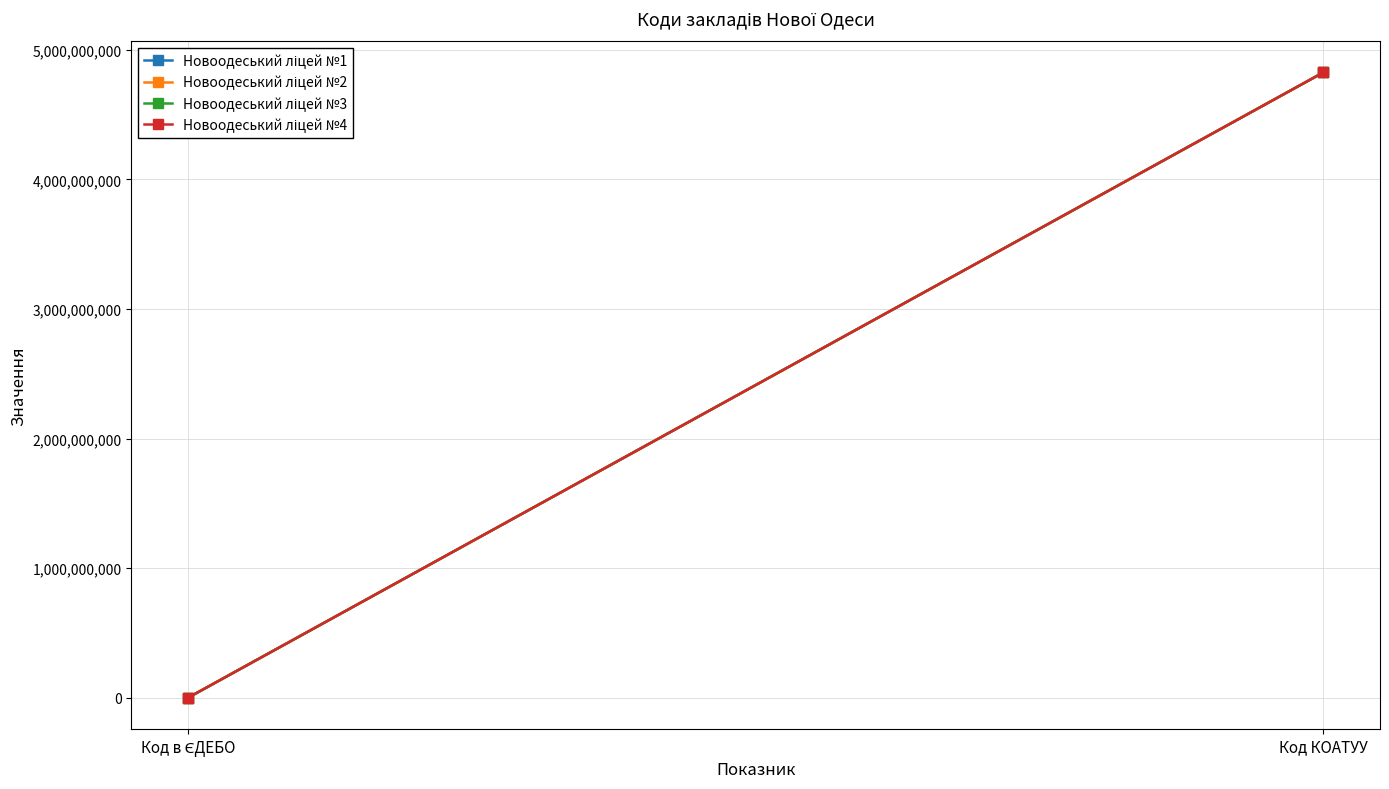

How many values in the Новоодеський ліцей №2 series are below 4824810100?

1